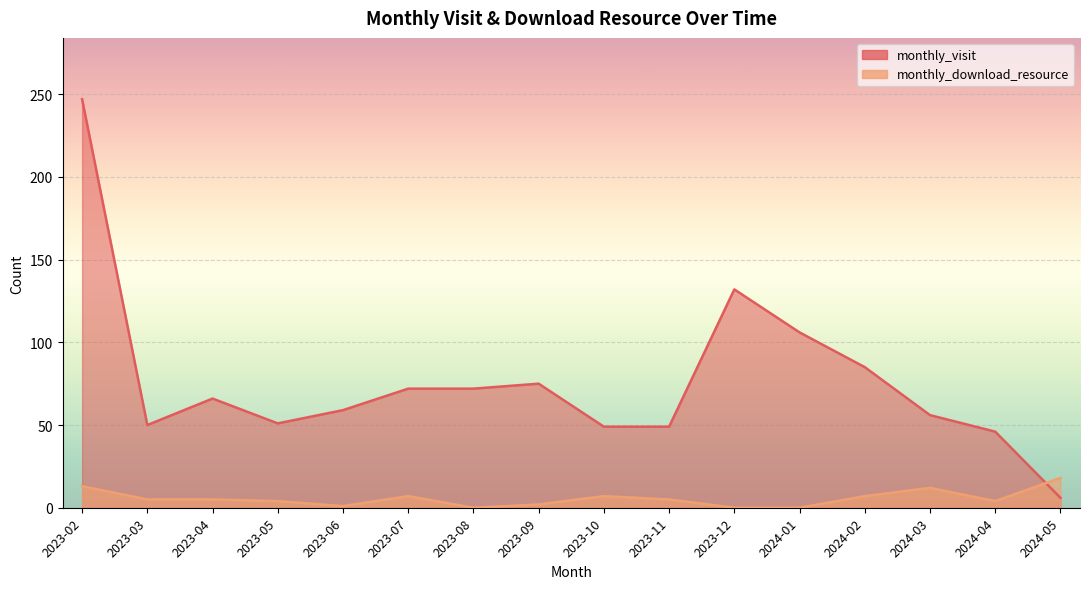

Does the chart display data point markers on the line(s)?

No